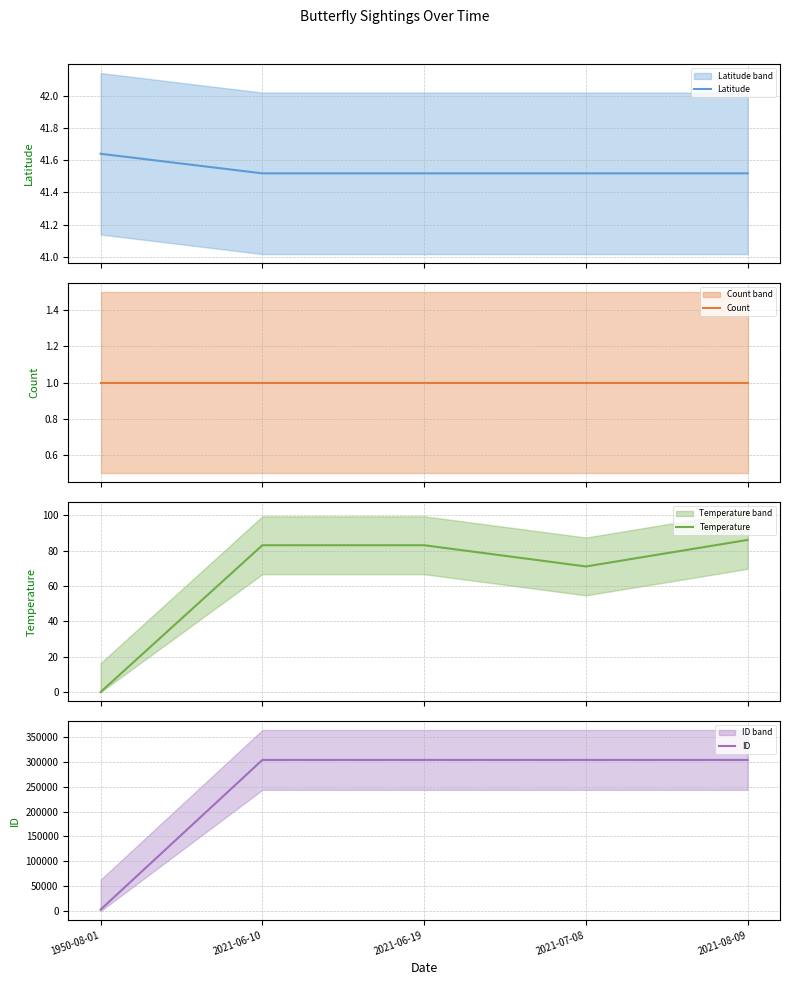

Does the chart display data point markers on the line(s)?

No